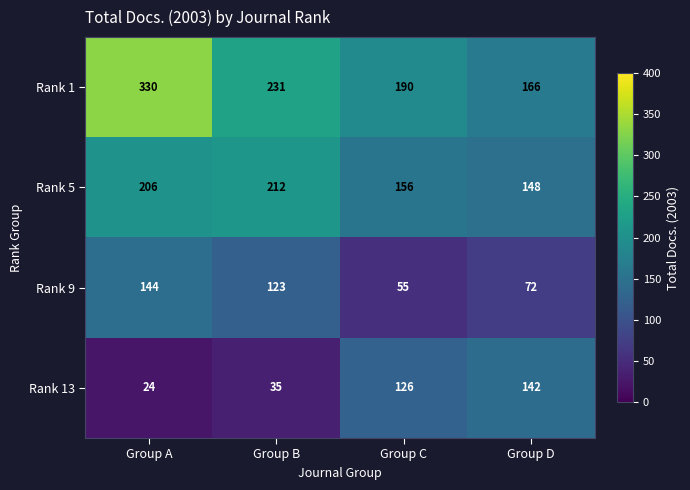

Reading left to right, what are all the values shown in this chart?

Rank 1: Group A=330	Group B=231	Group C=190	Group D=166
Rank 5: Group A=206	Group B=212	Group C=156	Group D=148
Rank 9: Group A=144	Group B=123	Group C=55	Group D=72
Rank 13: Group A=24	Group B=35	Group C=126	Group D=142